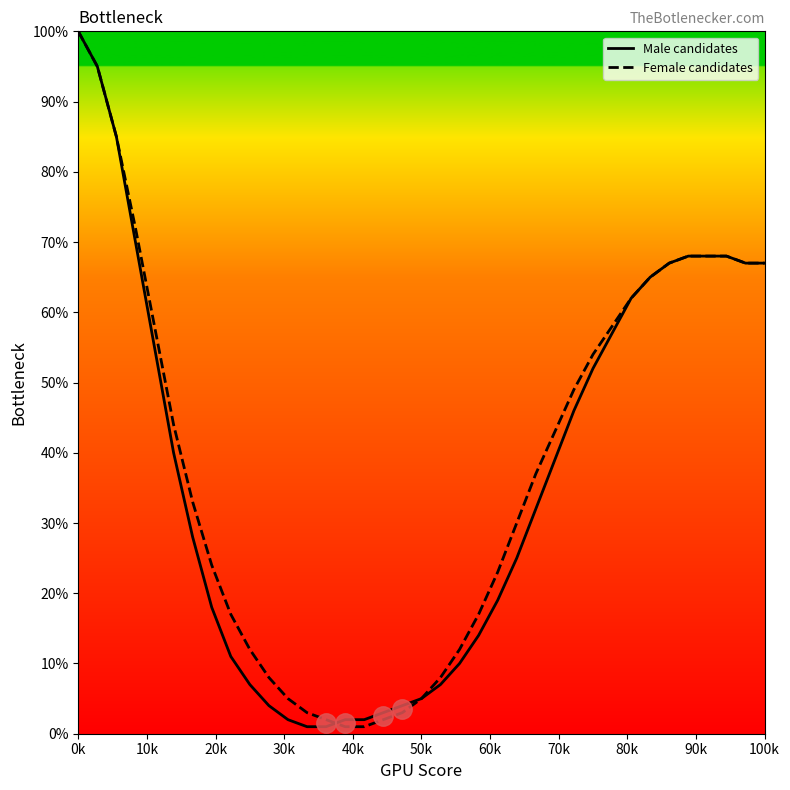

How many values in the Male candidates series are below 32?

18